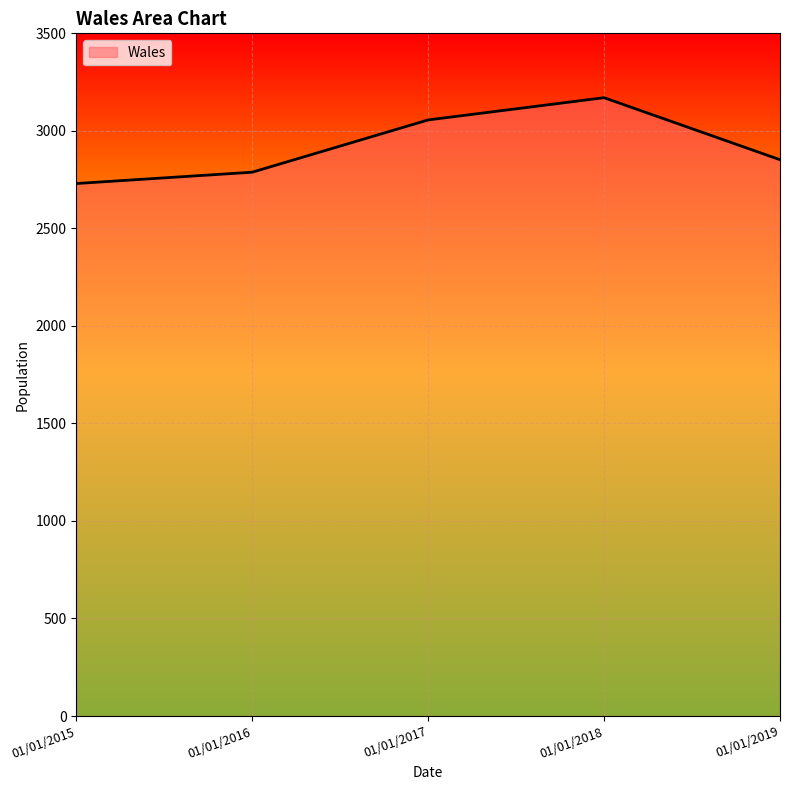

Does the chart display data point markers on the line(s)?

No